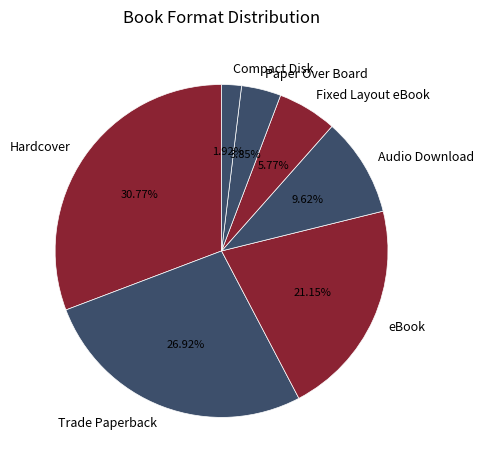

To the nearest percent, what is the average slice percentage?

14%